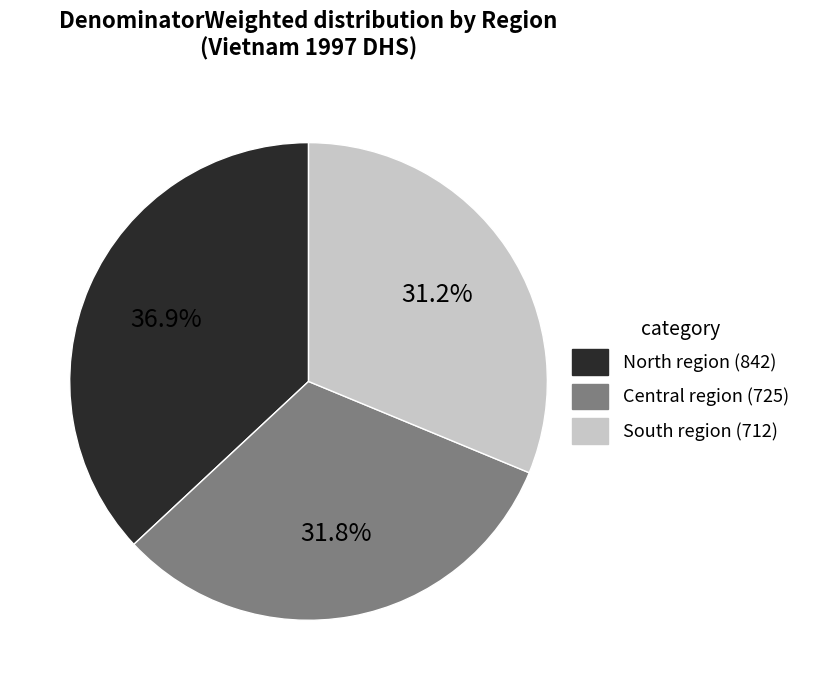

Does any single category account for the majority?

No